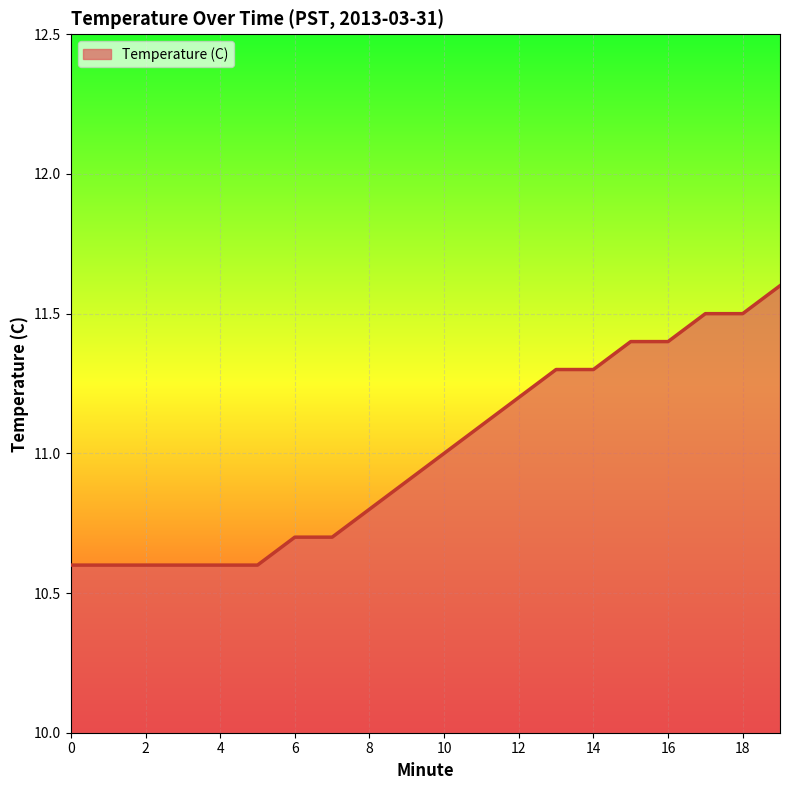

What is the smallest value displayed?

10.6